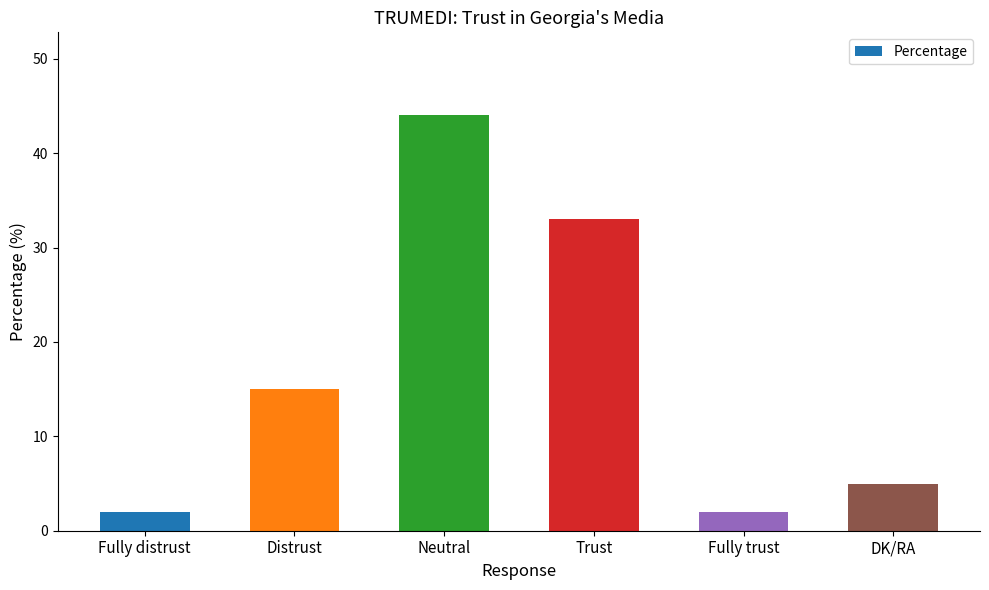

What is the sum of the values at DK/RA and Distrust?

20